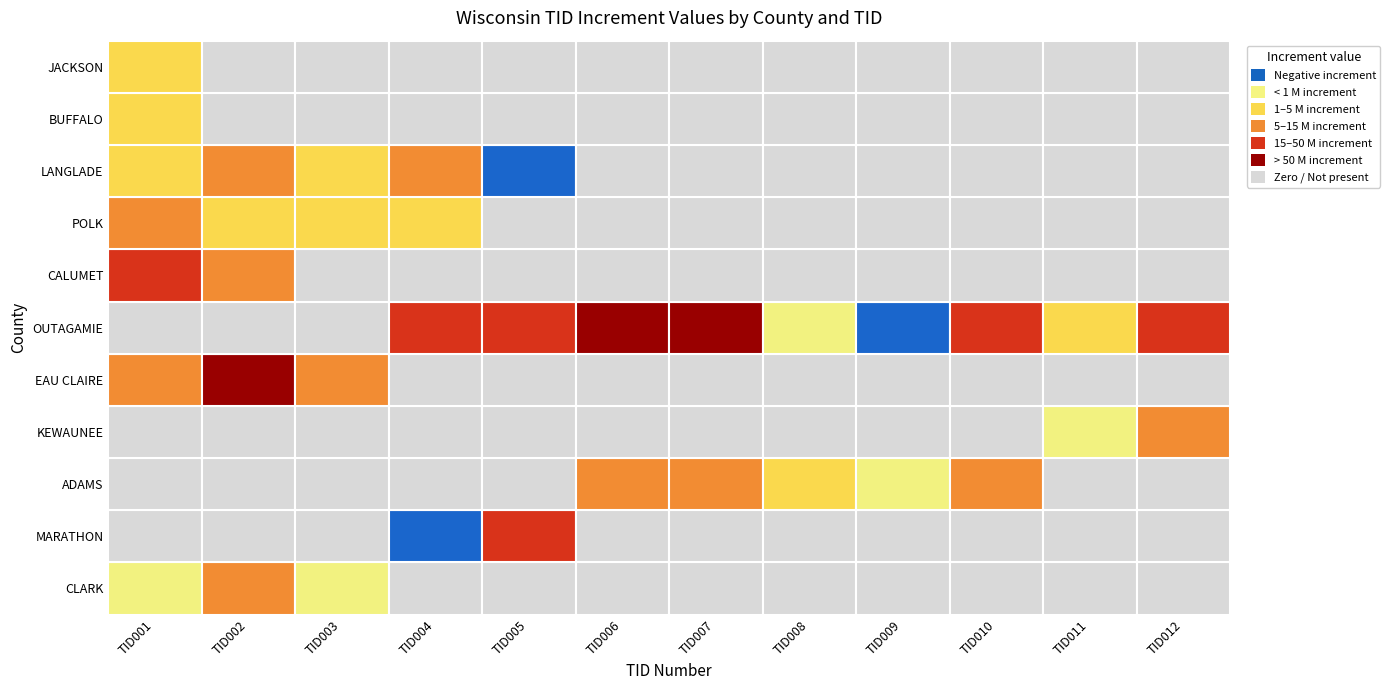

What is the difference between the maximum and minimum values in the MARATHON series?

22565900